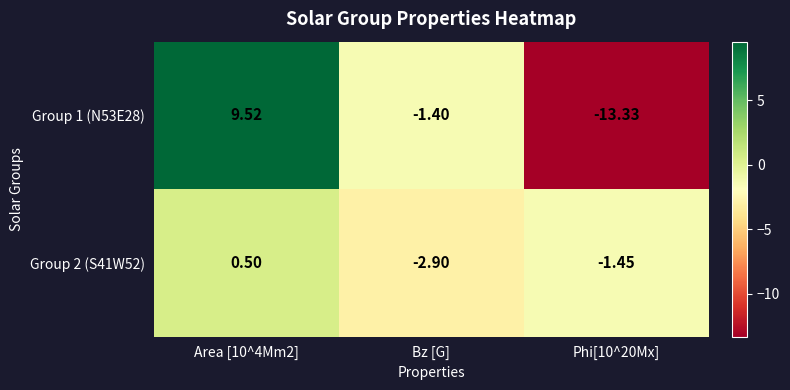

Which label corresponds to the largest value in the chart?

Area [10^4Mm2]